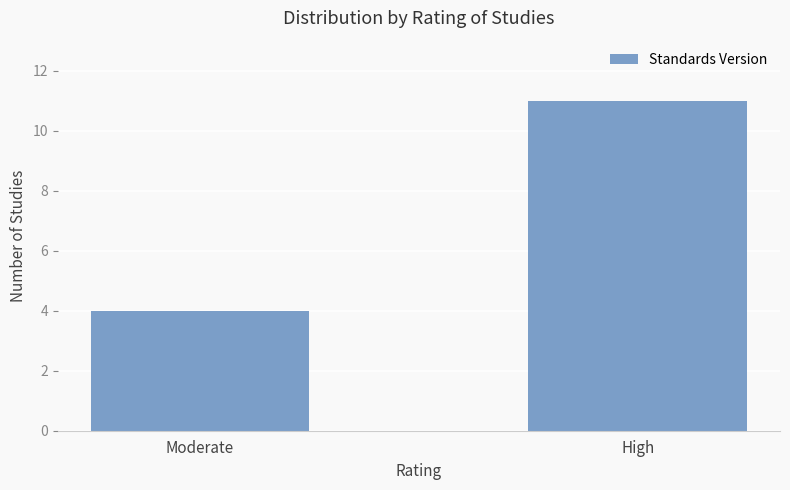

What is the smallest value displayed?

4